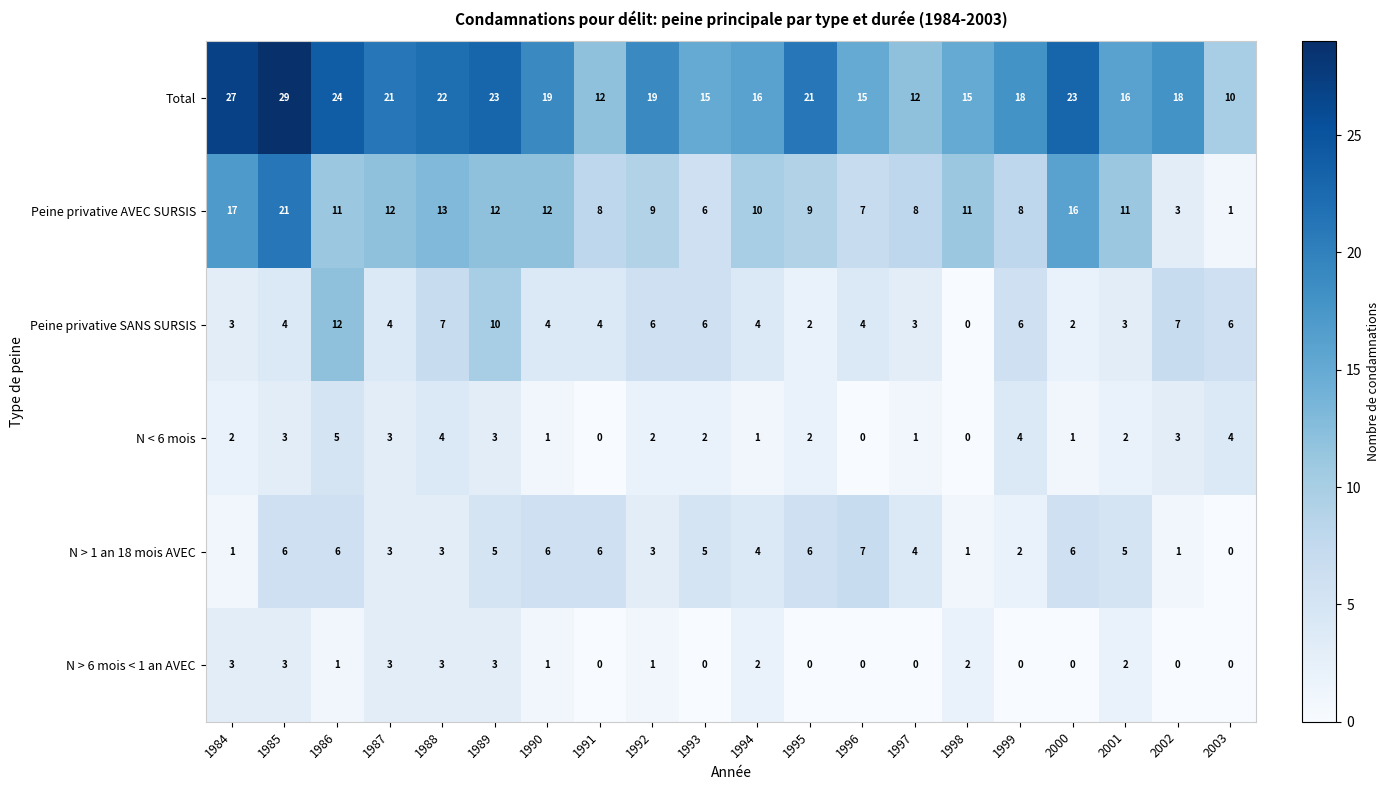

What is the difference between the maximum and minimum values in the Peine privative AVEC SURSIS series?

20